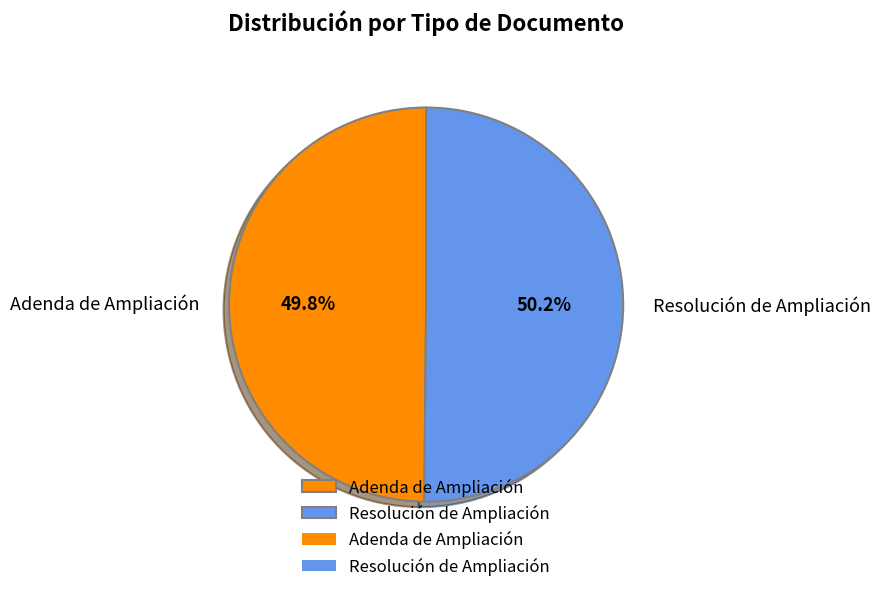

What is the ratio of the value at Adenda de Ampliación to the value at Resolución de Ampliación?

1.0